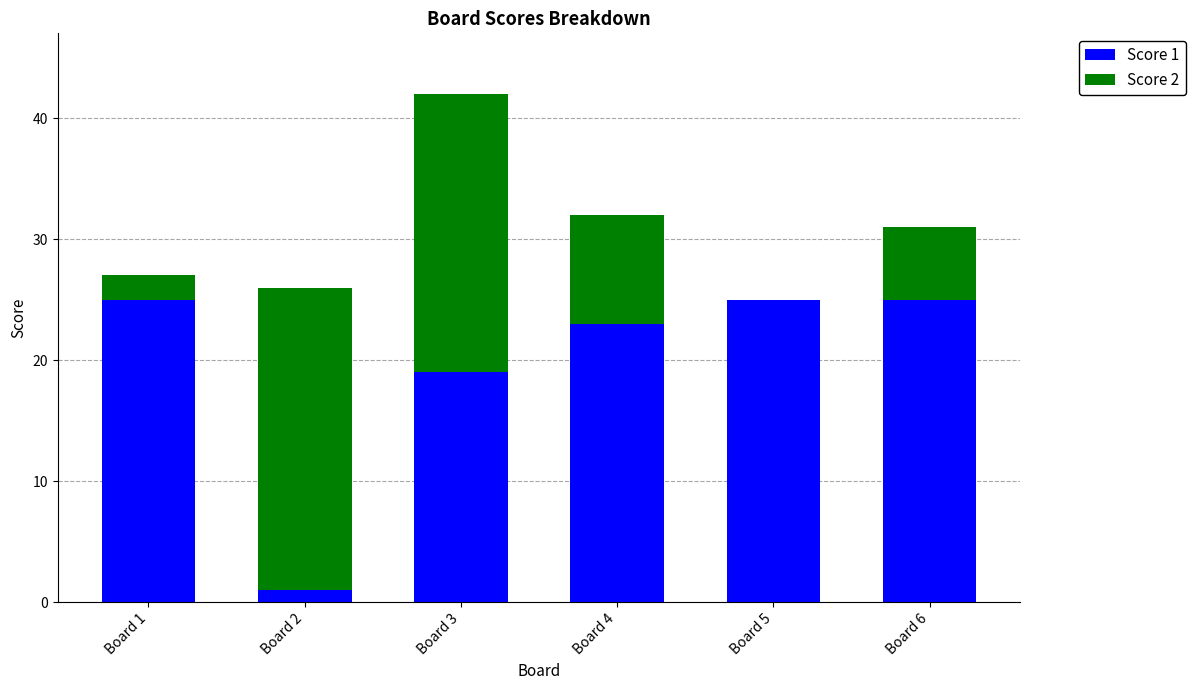

At which category is the sum across all series the highest?

Board 3